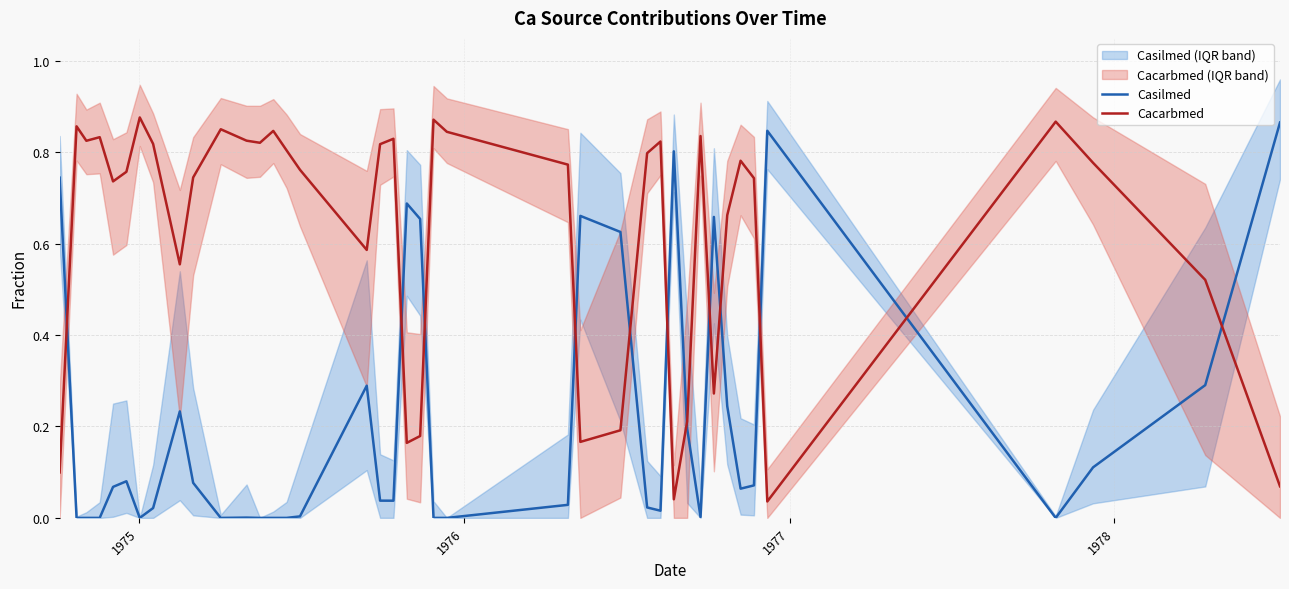

True or false: Casilmed and Cacarbmed intersect in this chart.

True